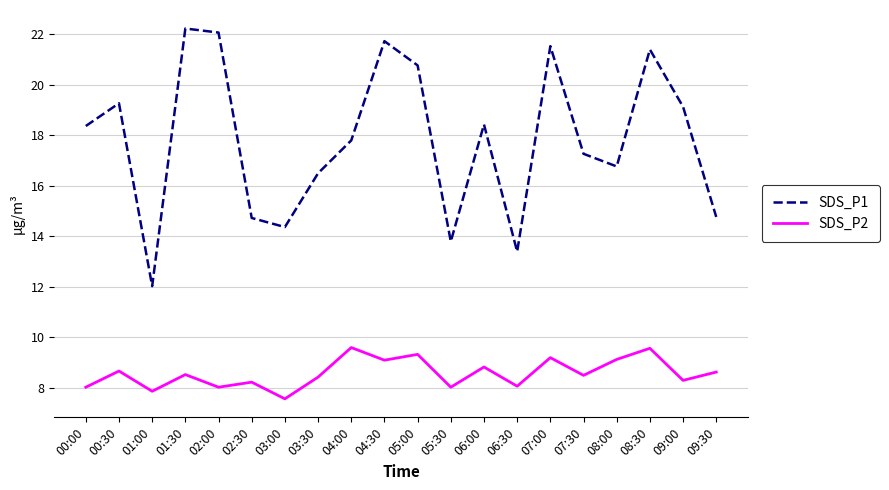

At which label does SDS_P1 reach its minimum?

01:00